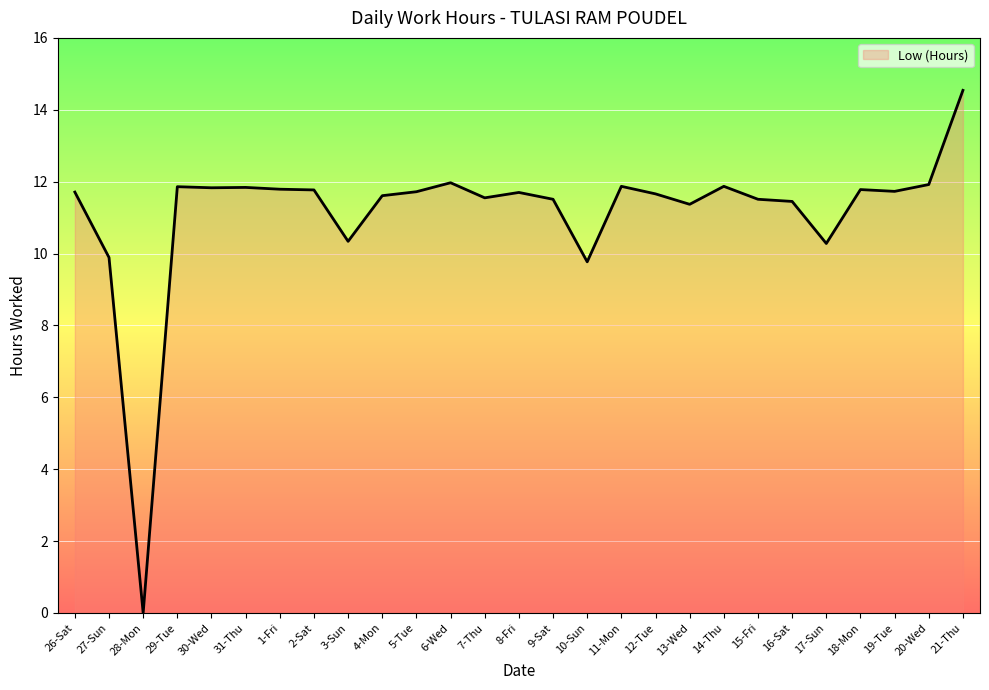

True or false: the data shows 4.5 at 28-Mon.

False